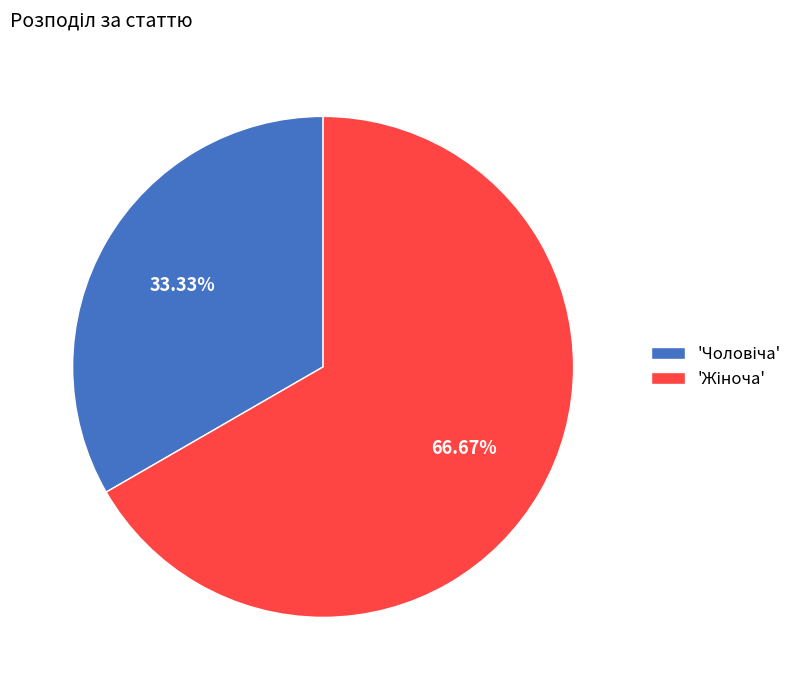

Count the number of slices in the pie.

2